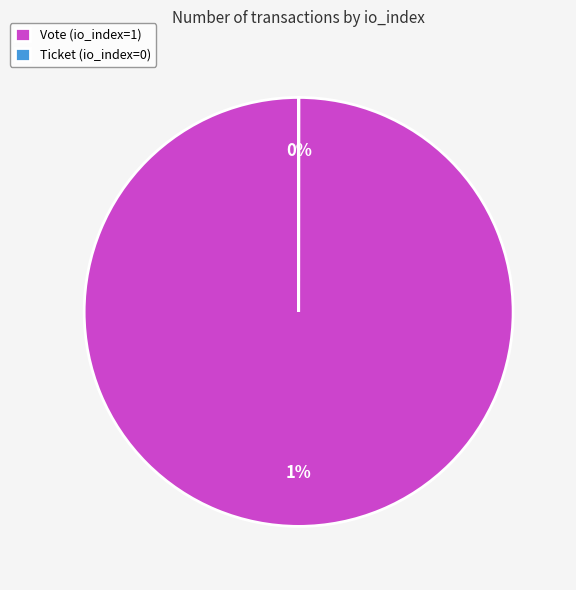

Which slice represents more than half of the pie?

Vote (io_index=1)